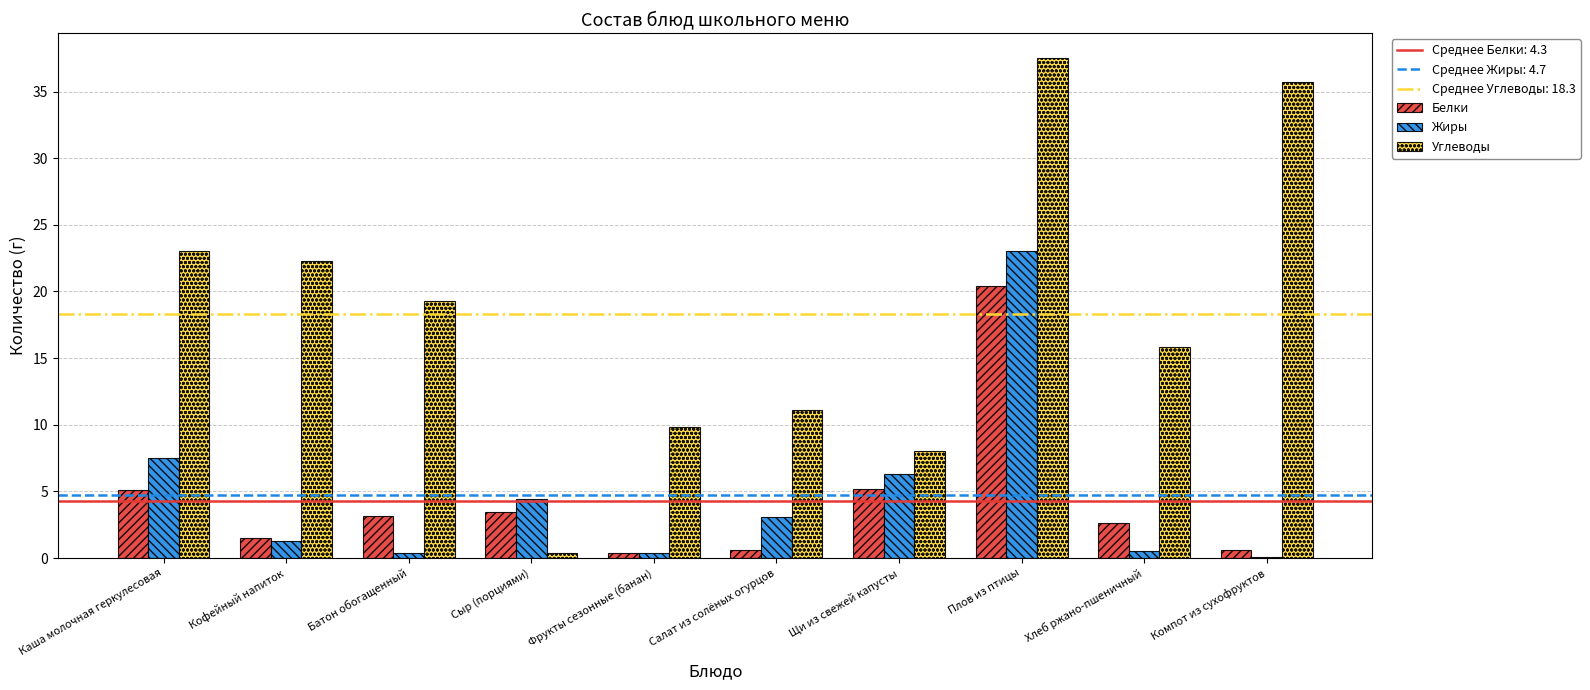

Where does the Жиры series first go above 3?

Каша молочная геркулесовая